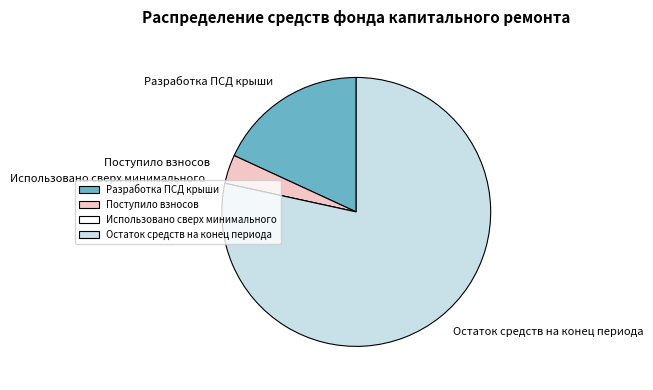

Which has a higher value, Разработка ПСД крыши or Остаток средств на конец периода?

Остаток средств на конец периода